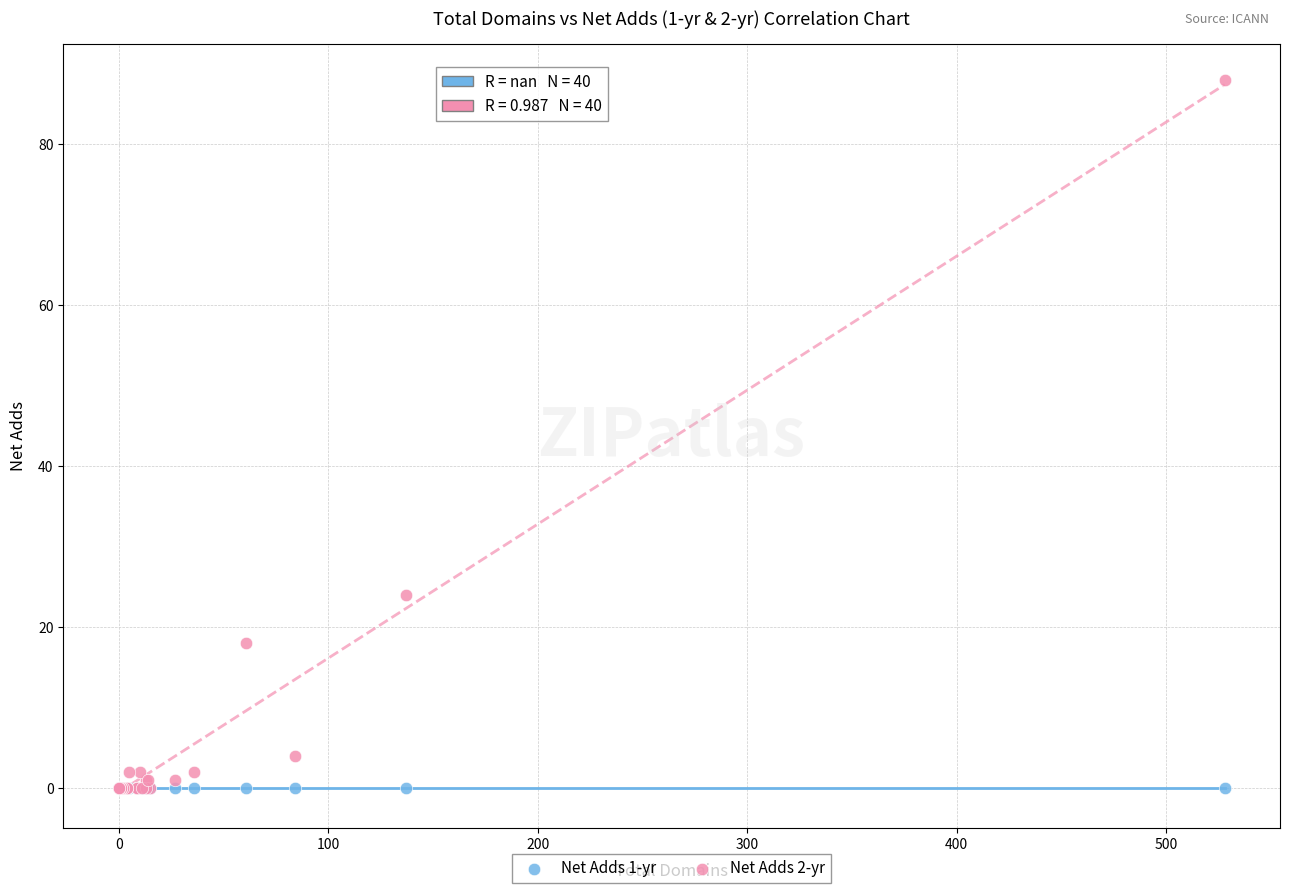

Across all series, what Y value is closest to 44?

24